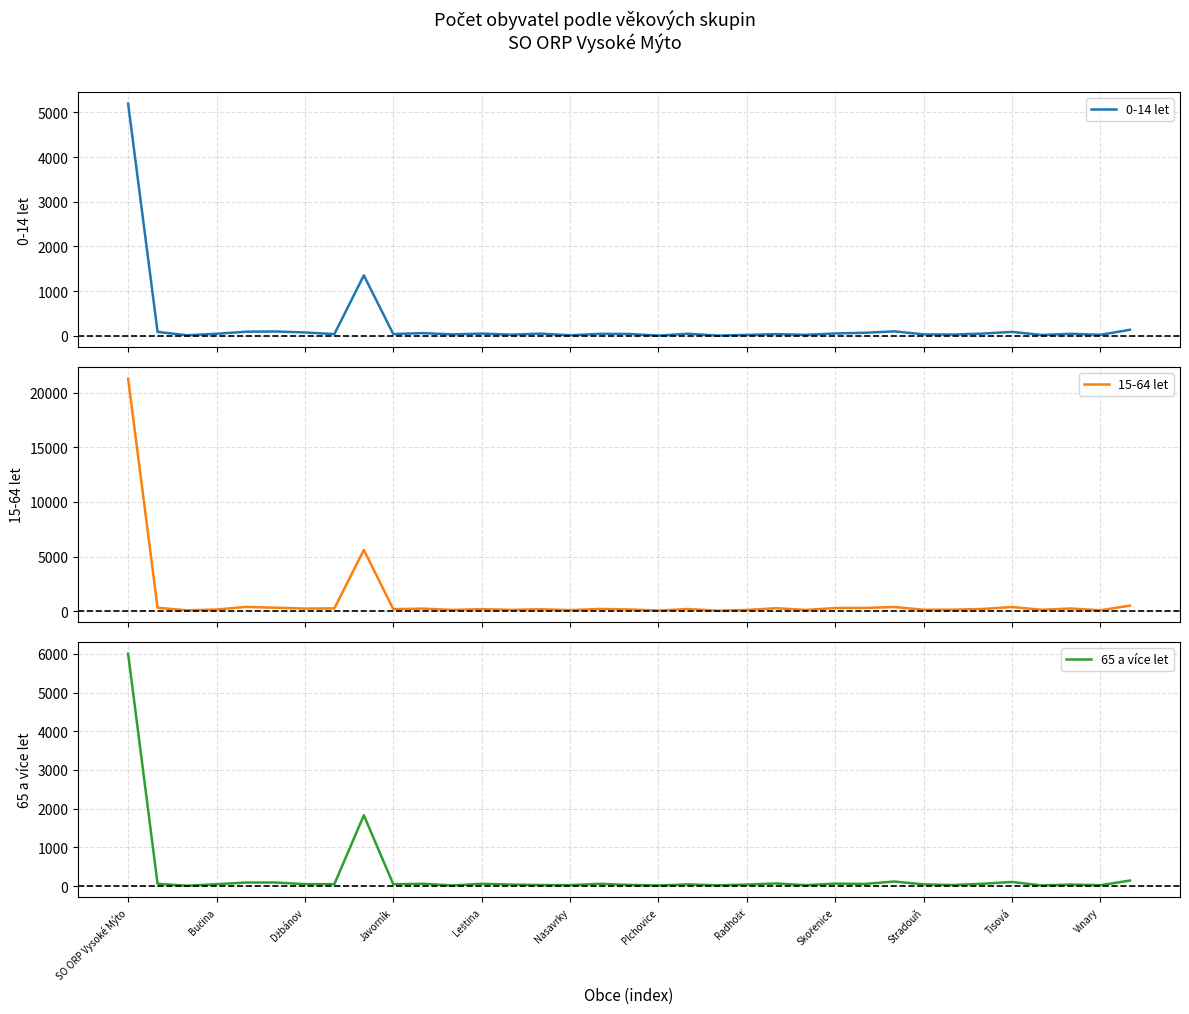

At which category is the sum across all series the highest?

SO ORP Vysoké Mýto